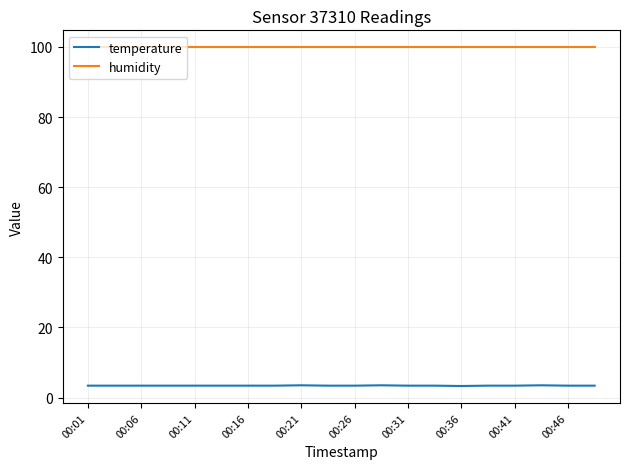

What is the lowest value of the temperature series?

3.3